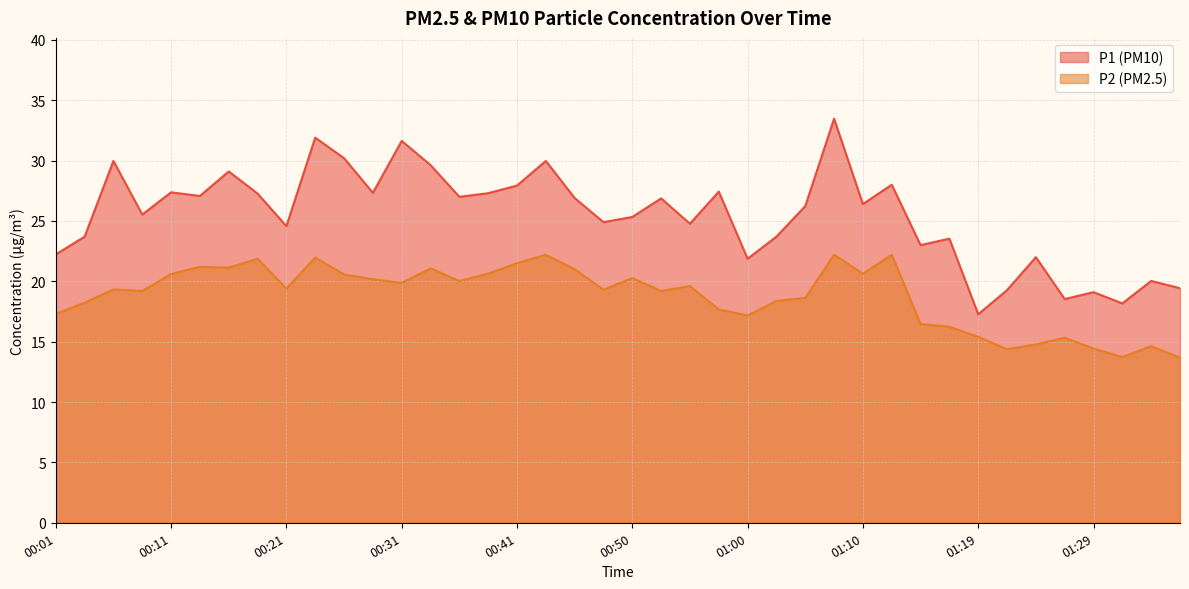

What is the spread (max minus min) of values at 00:19?

5.4